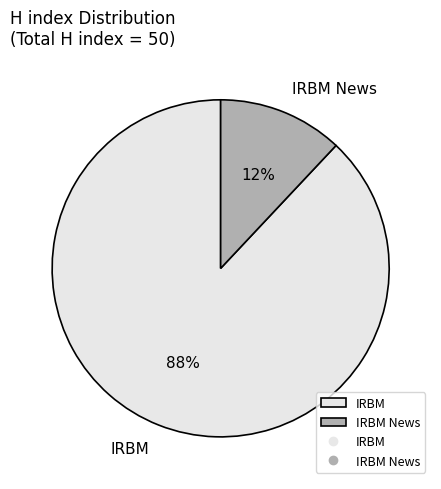

Does any single category account for the majority?

Yes